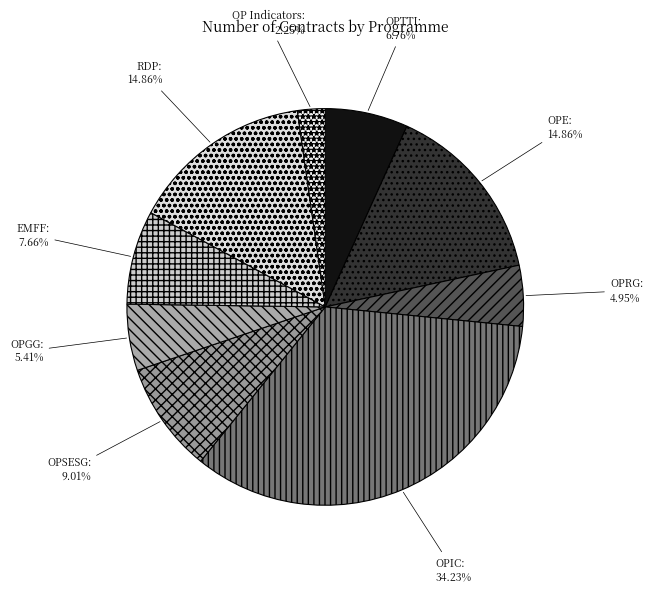

What percentage do OP Indicators and OPTTI together represent?

9.0%